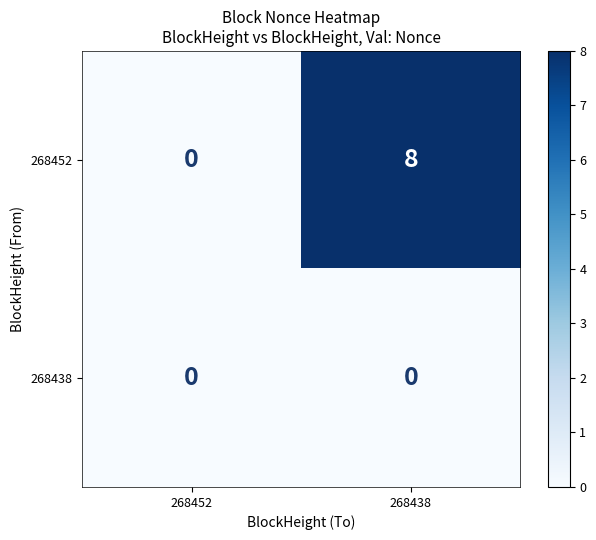

At 268438, list the series in order from largest to smallest.

268452, 268438